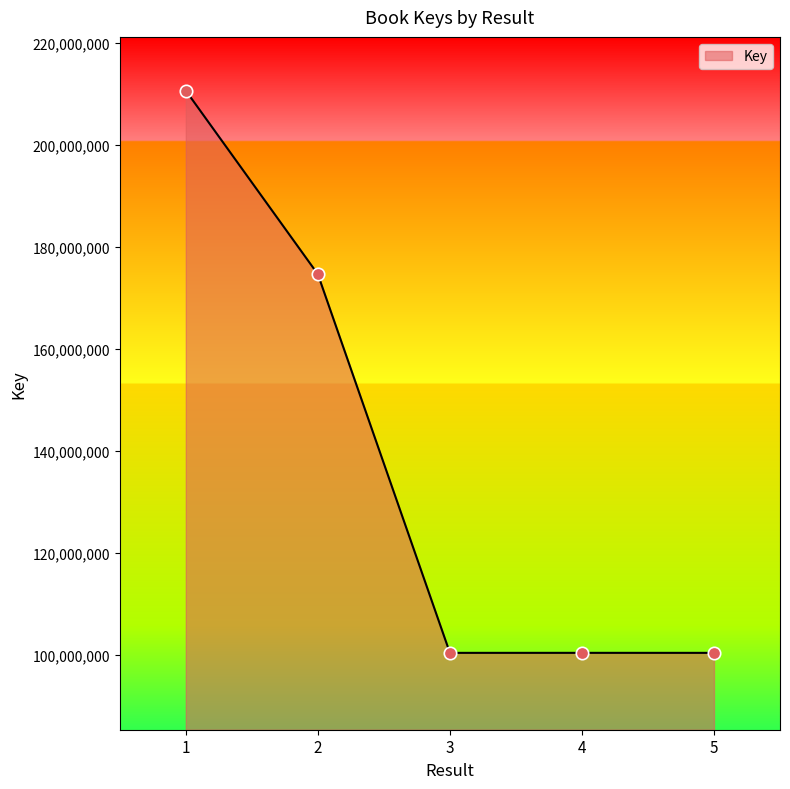

Between 3 and 1, which is larger?

1